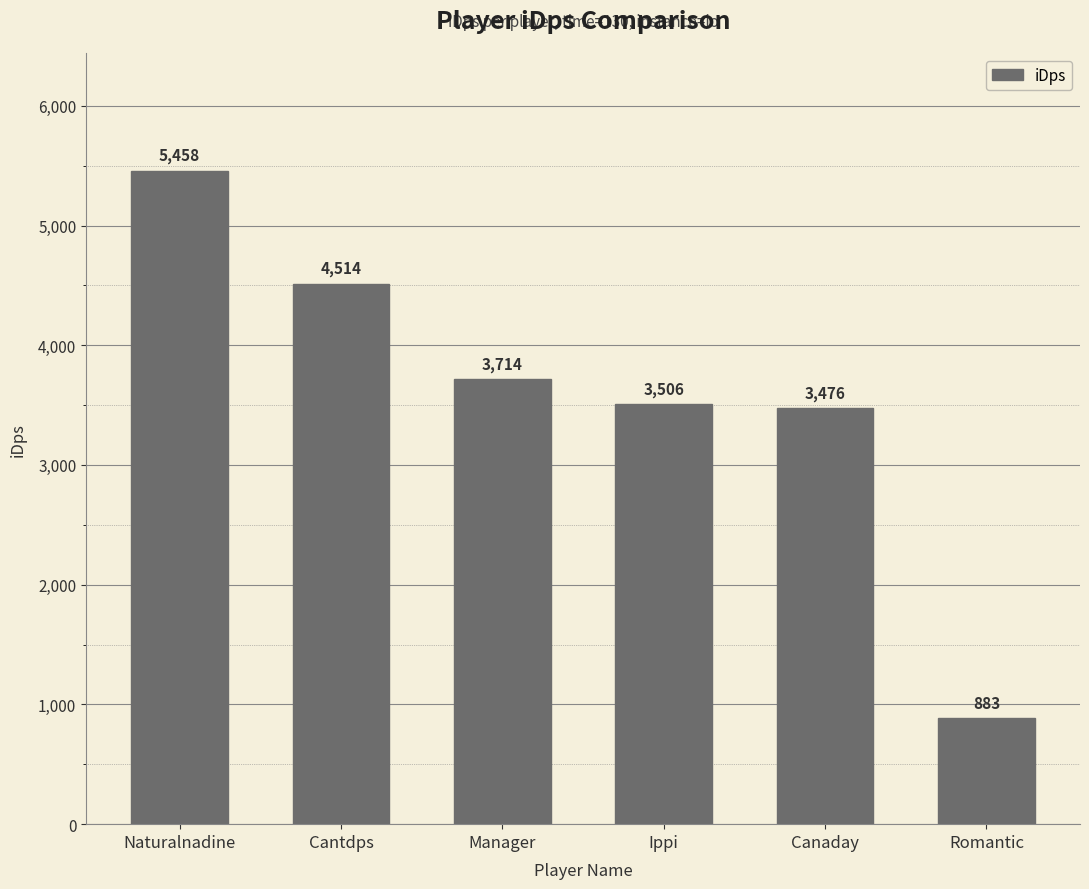

Where is the data nearest to the value 3170?

Canaday